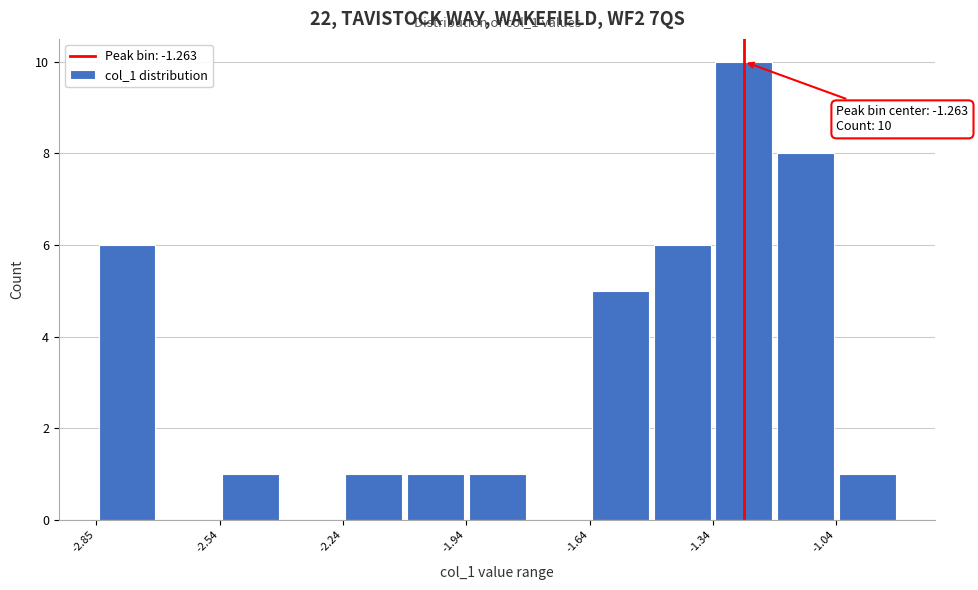

Around what value on the x-axis is the tallest bar? Give the approximate position of its centre, as read against the axis.

-1.25